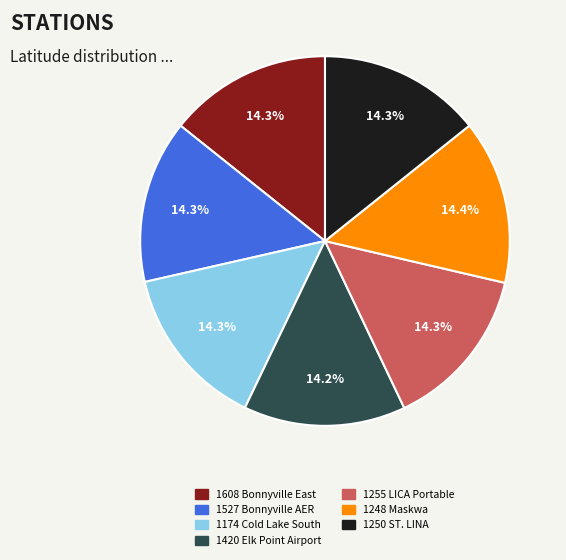

What is the ratio of the value at 1608 Bonnyville East to the value at 1250 ST. LINA?

1.0